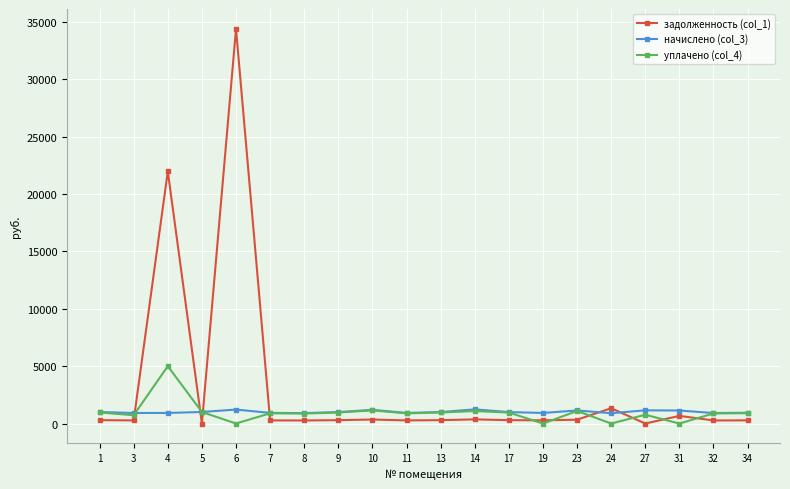

What is the maximum value shown in the chart?

34413.7